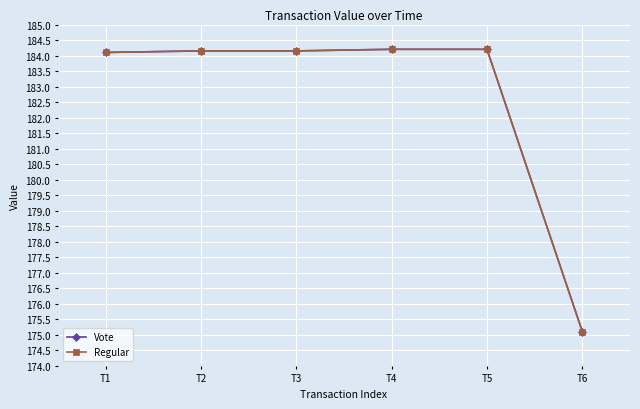

True or false: Regular has more than 1 points higher than both neighbors.

False